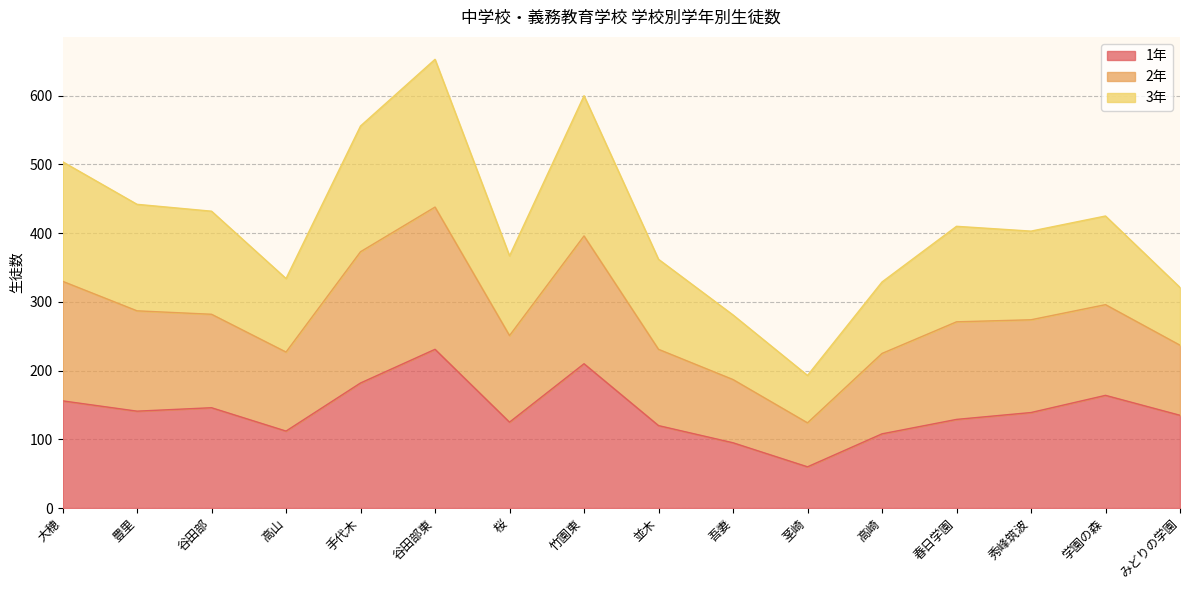

At which category is the sum across all series the highest?

谷田部東